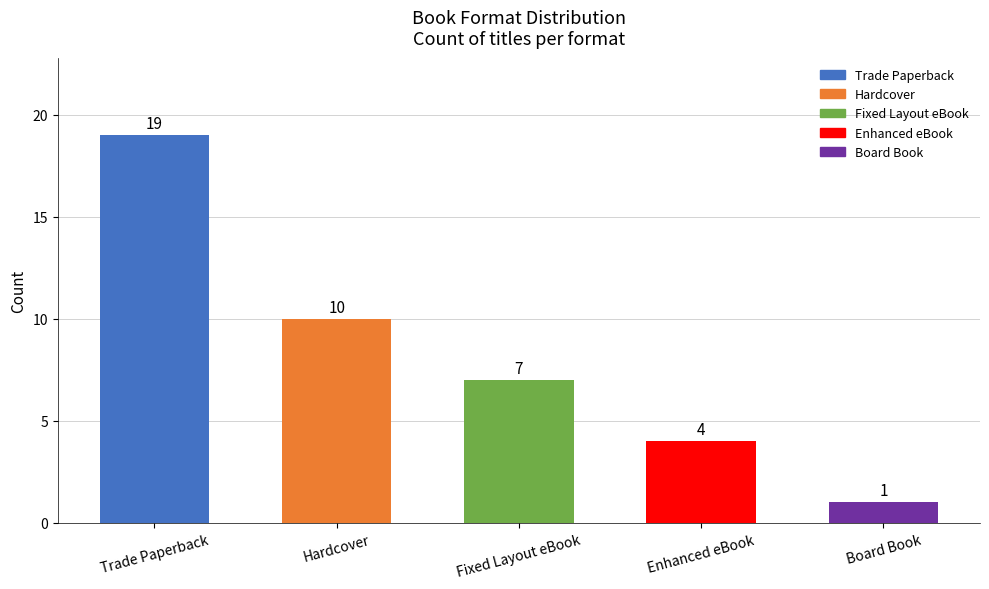

What is the average value?

8